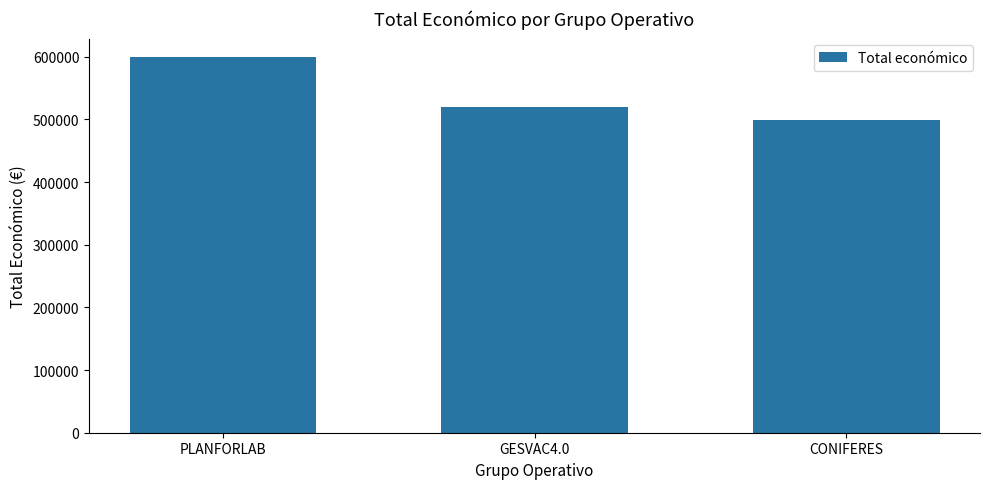

What is the change in value from PLANFORLAB to CONIFERES?

-100075